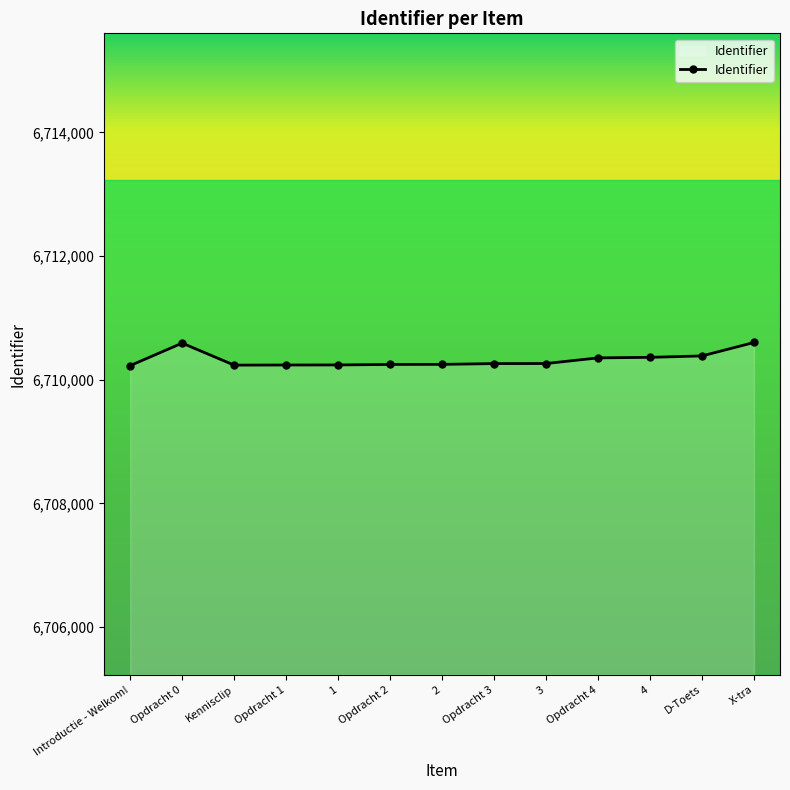

What is the sum of all values?

87234266